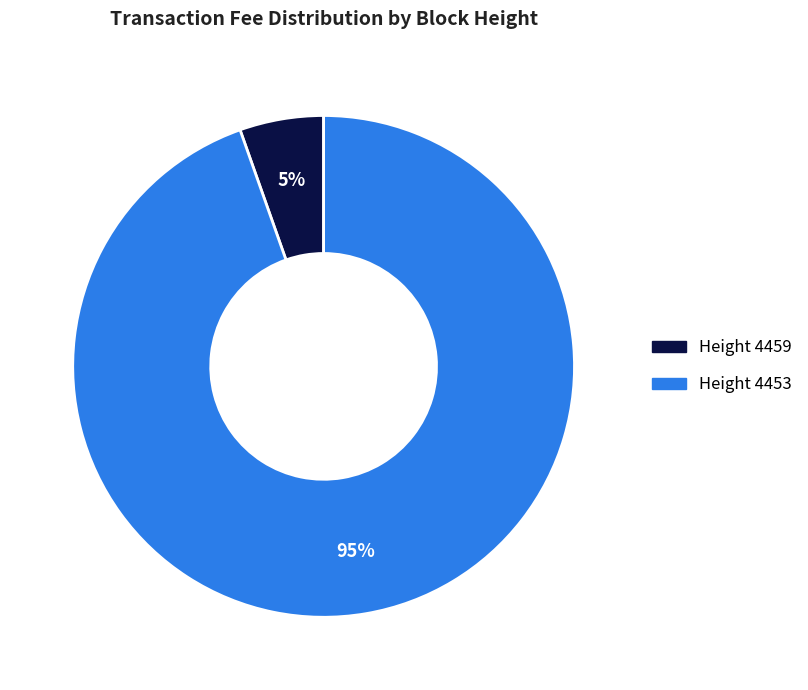

To the nearest percent, what is the average slice percentage?

50%